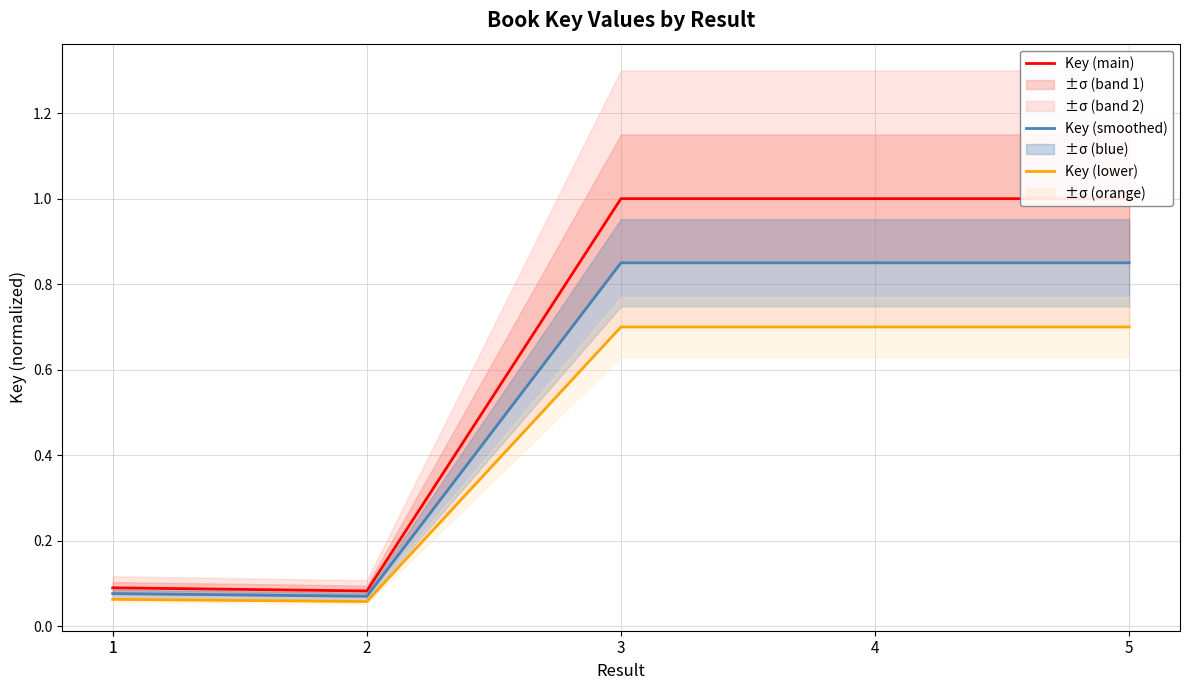

True or false: Key (smoothed) and Key (lower) intersect in this chart.

False